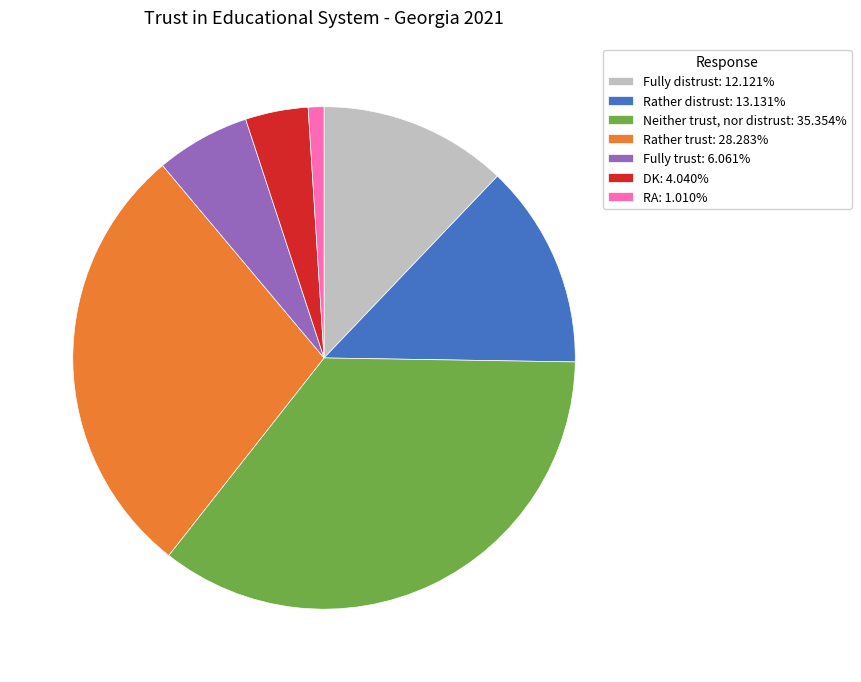

Approximately how many times larger is the value at DK: 4.040% compared to Fully distrust: 12.121%?

0.3